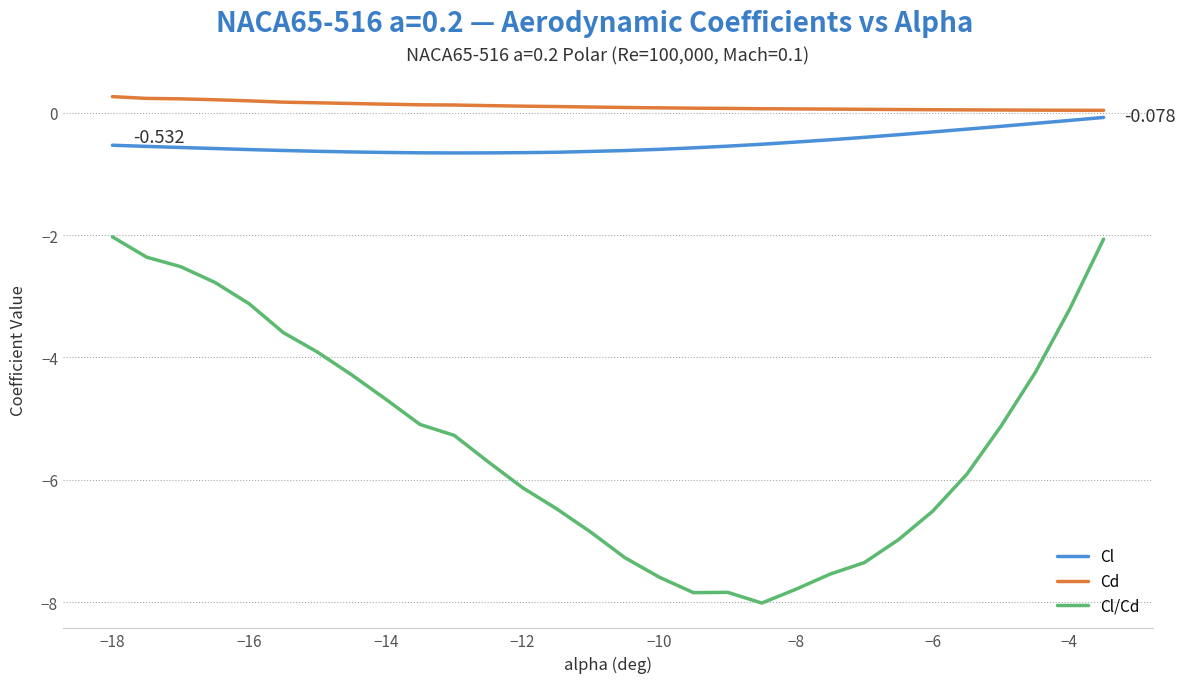

True or false: Cl and Cl/Cd intersect in this chart.

False